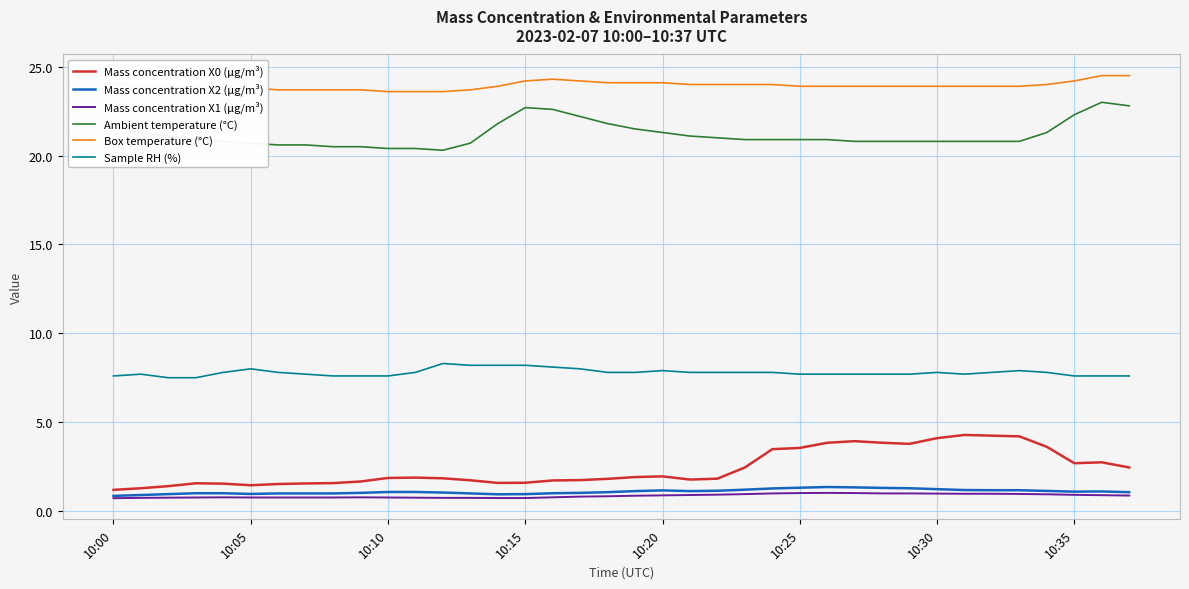

True or false: Box temperature (°C) and Ambient temperature (°C) cross at least once.

False